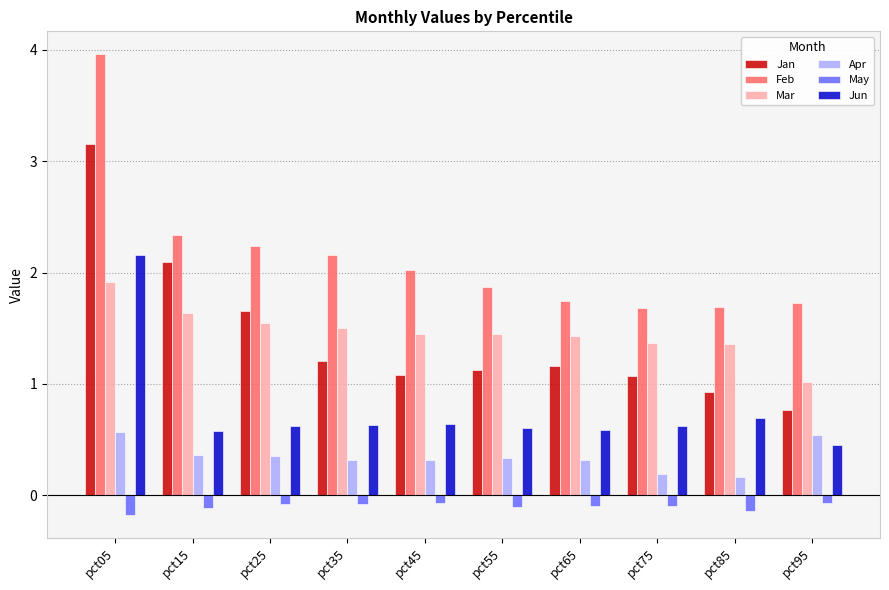

Is the value of Jun at pct15 greater than the value of Mar at pct95?

No